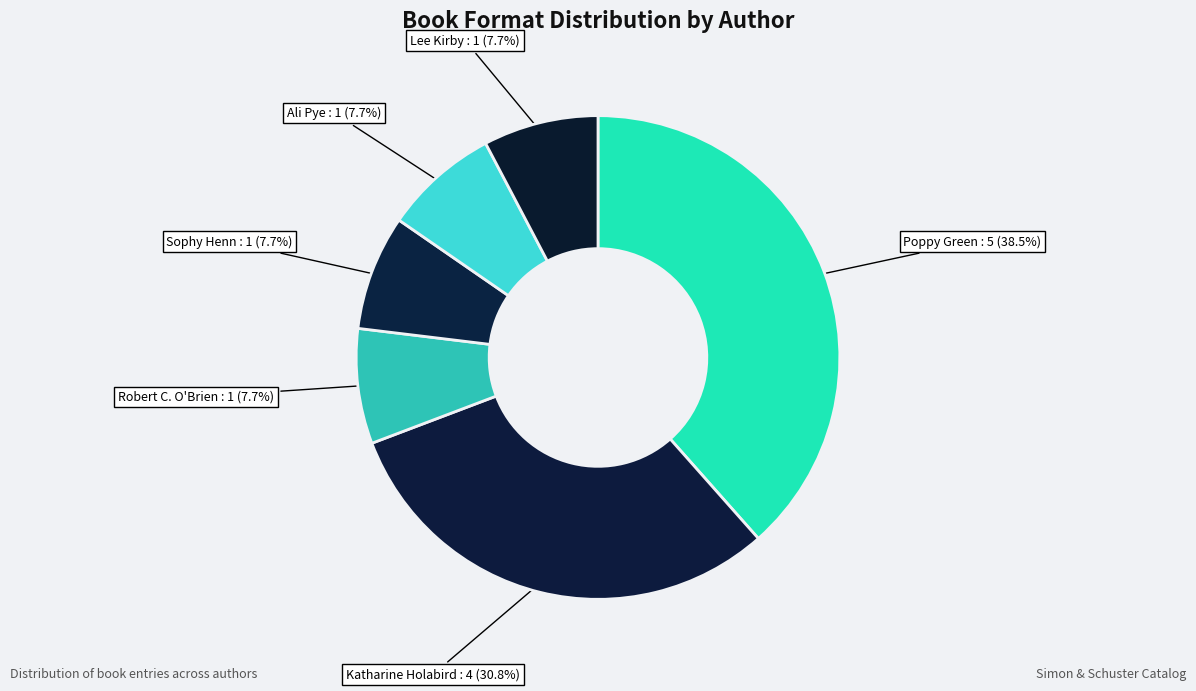

Count the number of slices in the pie.

6